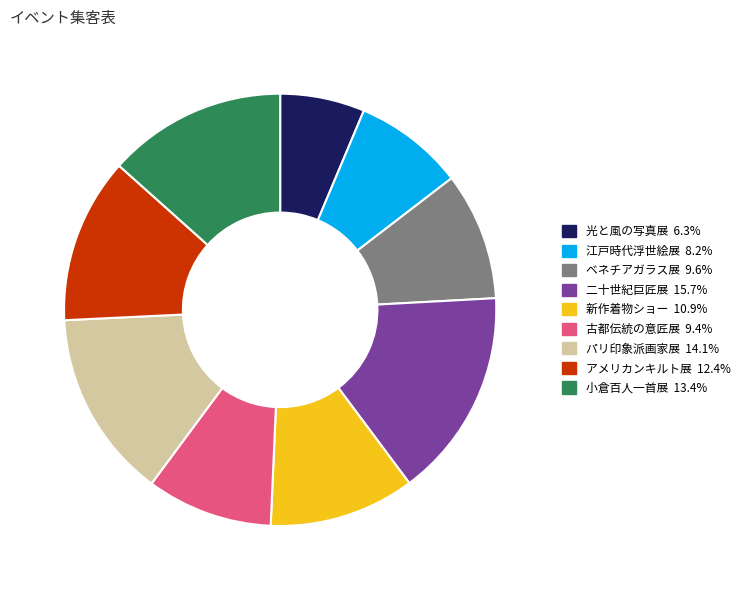

Does 新作着物ショー 10.9% account for over 50% of the chart?

No